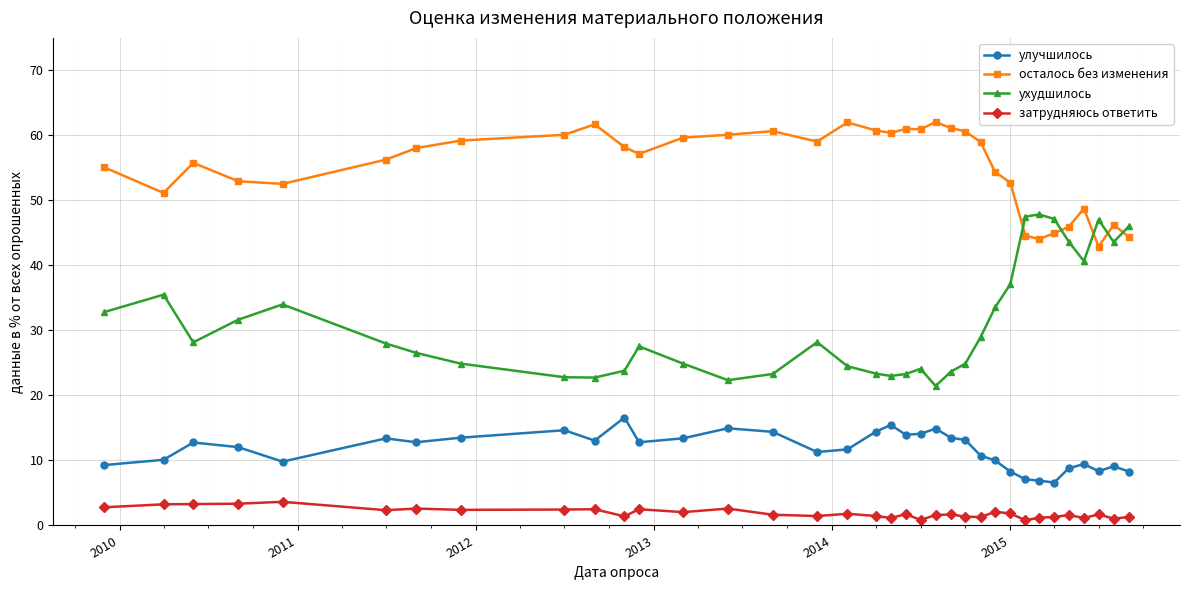

What is the difference between the maximum and minimum values in the затрудняюсь ответить series?

2.8